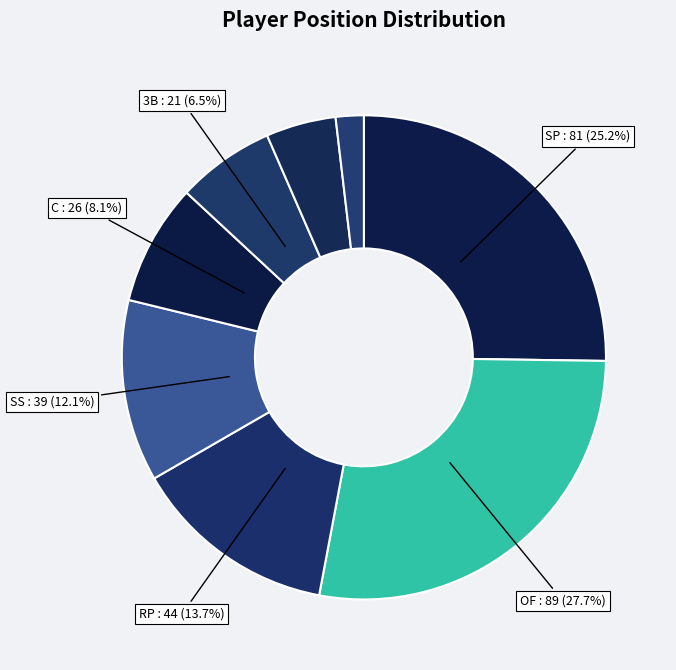

How many segments does this pie chart have?

8